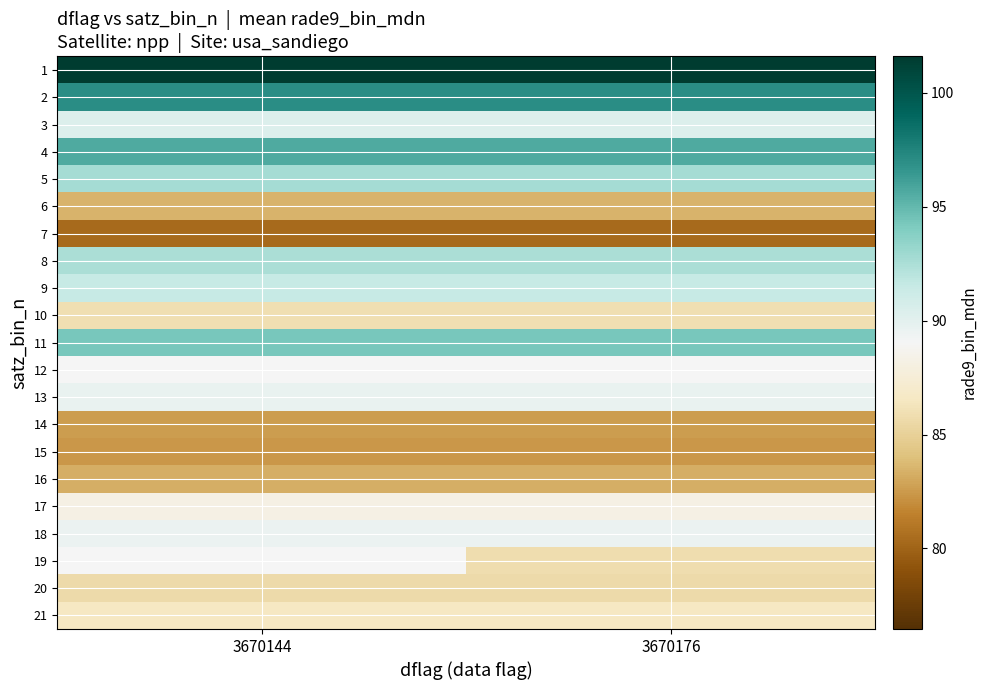

Where is 8 nearest to the value 92?

3670144